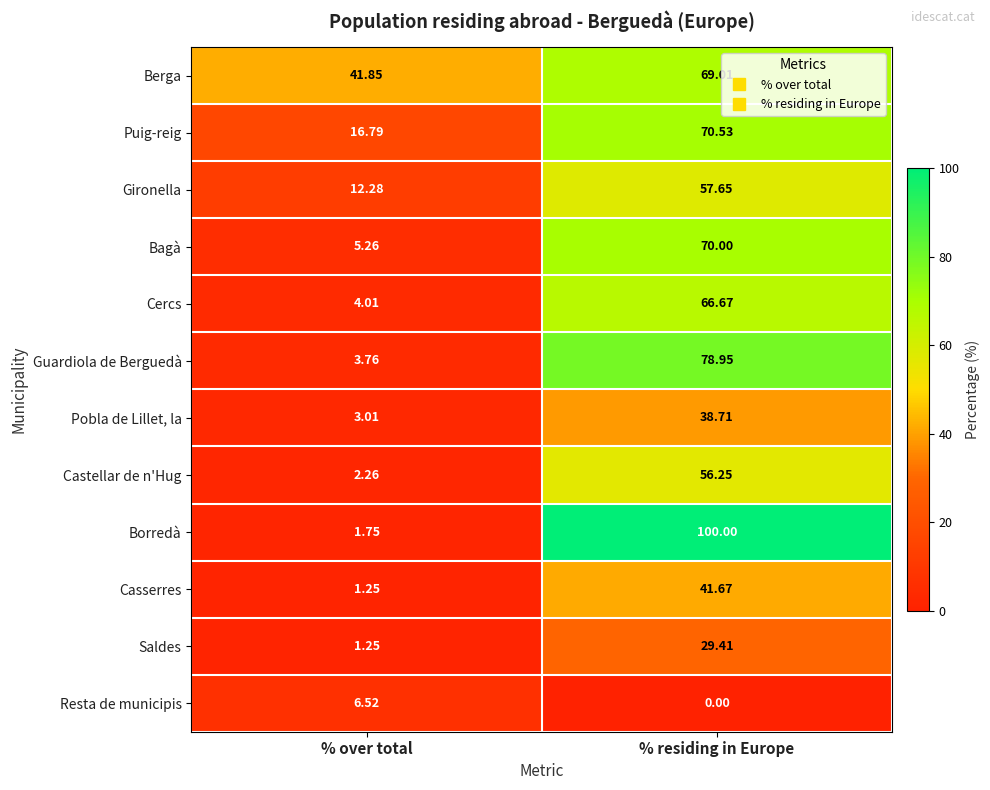

How many values in the Saldes series exceed 29?

1